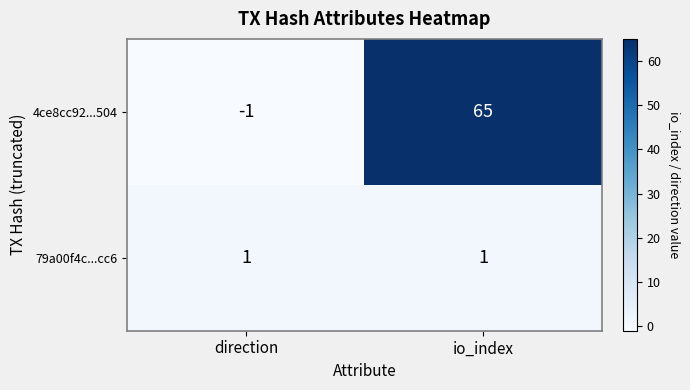

Reading left to right, extract all data points from this chart.

4ce8cc92...504: direction=-1	io_index=65
79a00f4c...cc6: direction=1	io_index=1